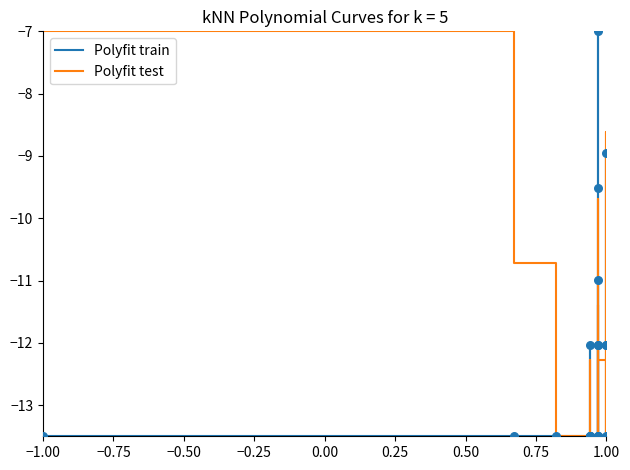

At how many categories does at least one series exceed -12?

8